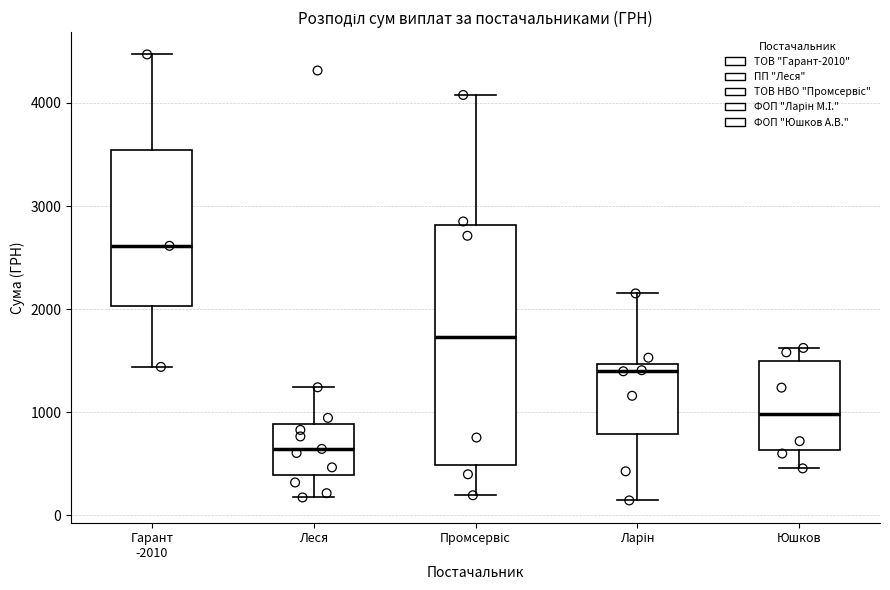

Reading left to right, read every box against the y-axis: the position of its median line, the range the box covers, and the ends of its whiskers. The values are not printed on the chart, so give them approximately, as read against the axis.

Гарант -2010: median 2600, box 2000 to 3500, whiskers 1400 to 4500
Леся: median 600, box 400 to 900, whiskers 200 to 1200
Промсервіс: median 1700, box 500 to 2800, whiskers 200 to 4100
Ларін: median 1400, box 800 to 1500, whiskers 100 to 2200
Юшков: median 1000, box 600 to 1500, whiskers 500 to 1600